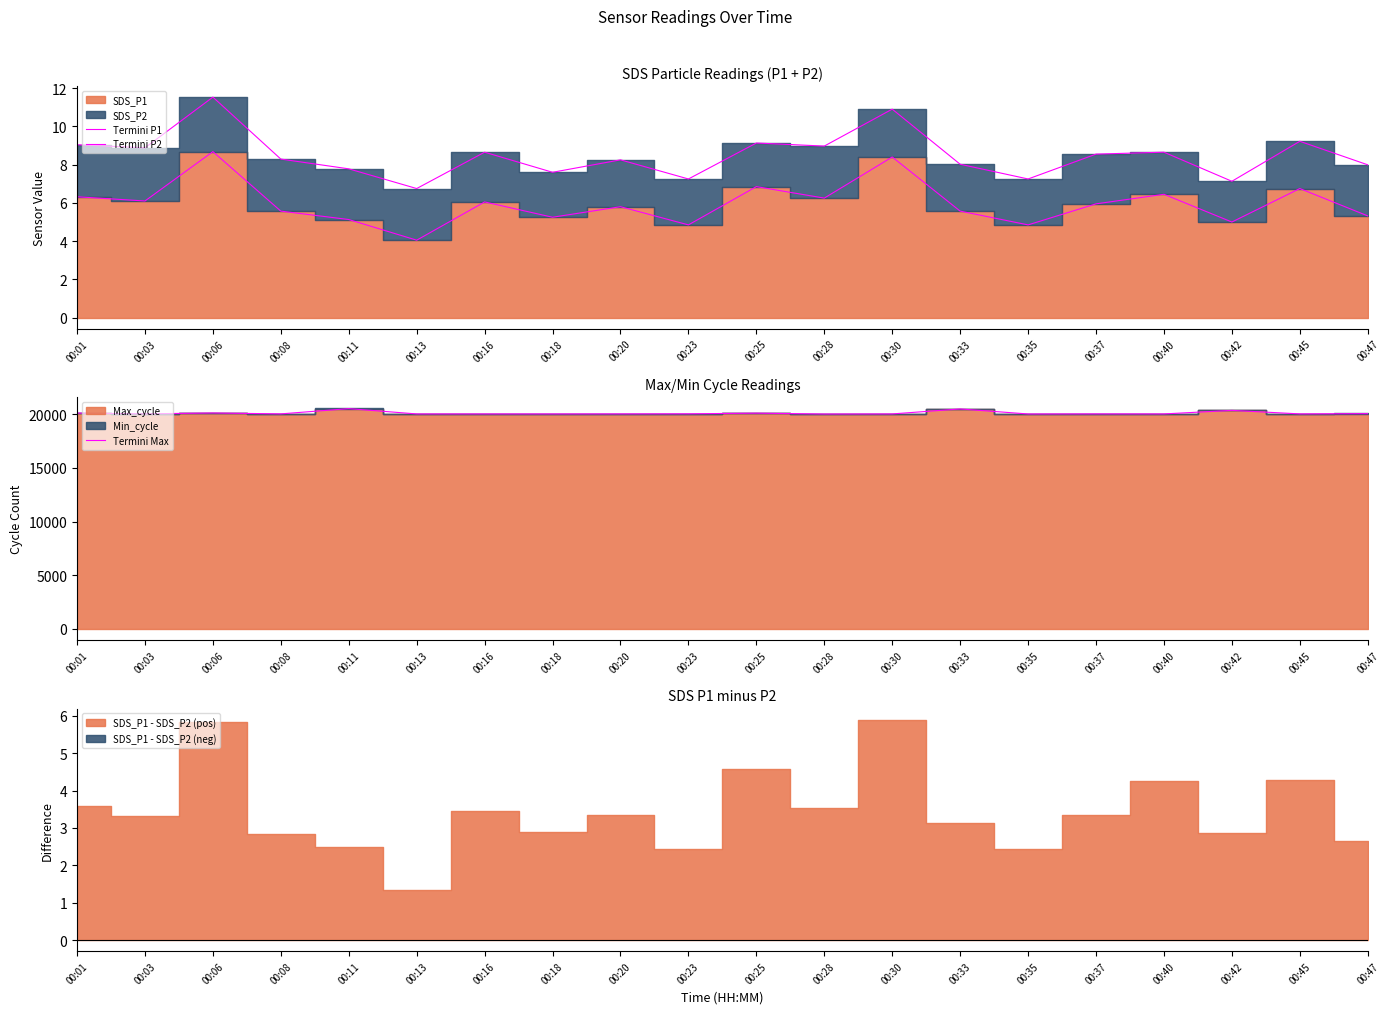

Which series has the largest total across all categories?

Termini Max